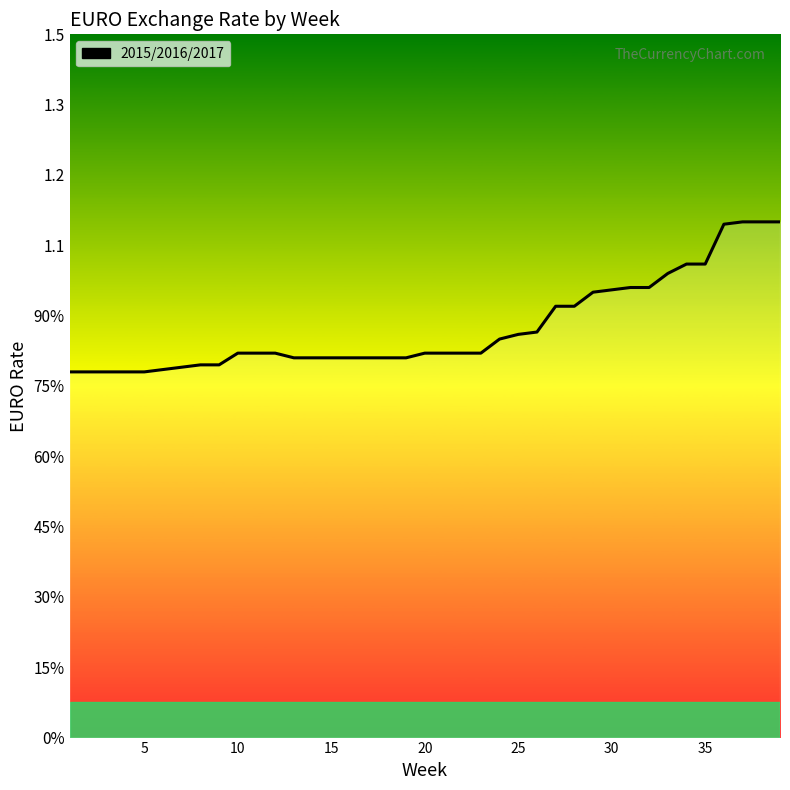

Does the chart have visible grid lines?

No